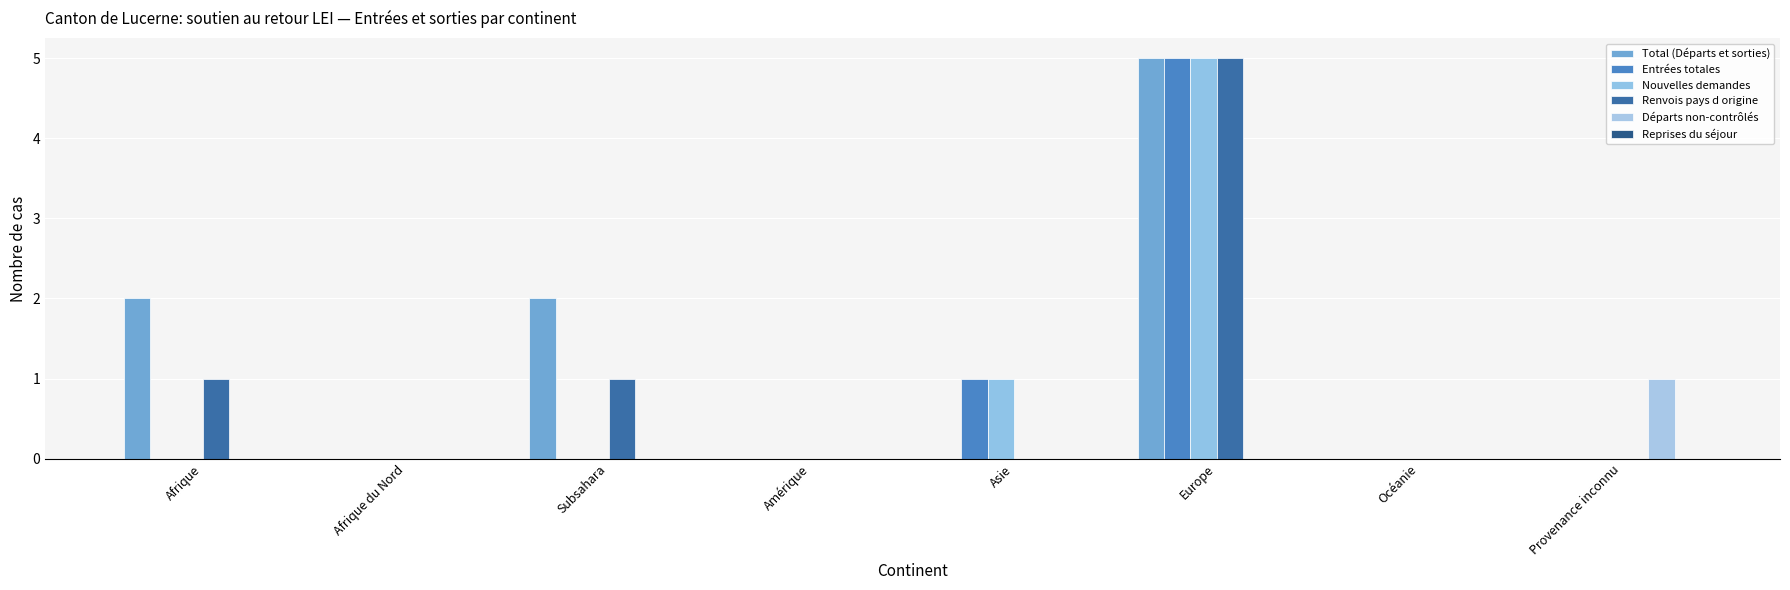

What is the approximate value of Entrées totales at Asie?

1